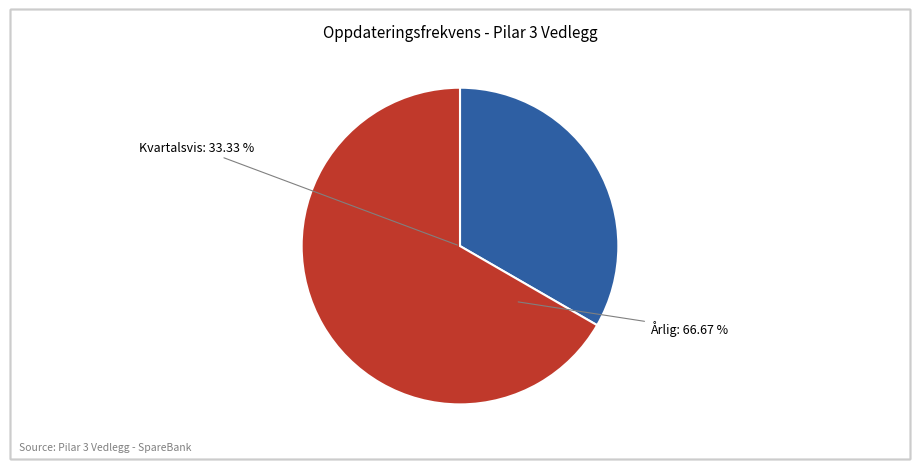

To the nearest percent, what portion does Årlig represent?

67%